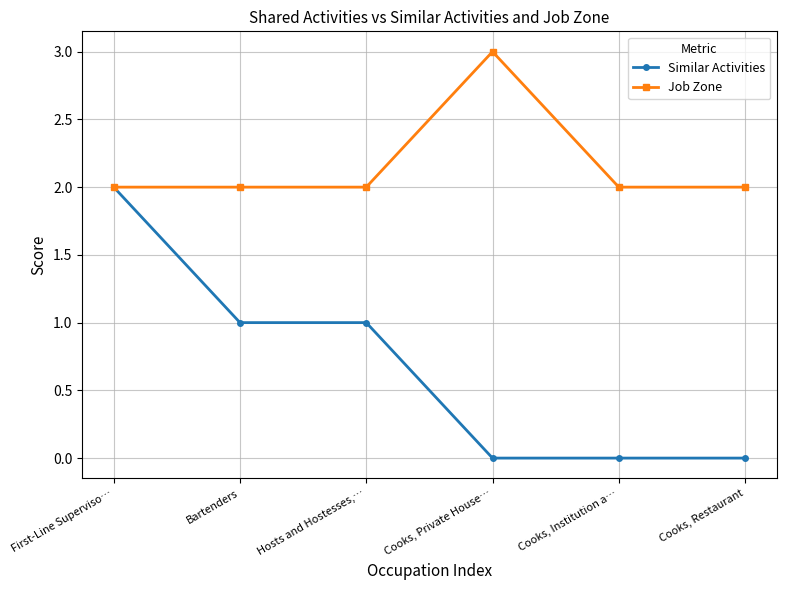

Reading left to right, extract all data points from this chart.

Similar Activities: 2	1	1	0	0	0
Job Zone: 2	2	2	3	2	2